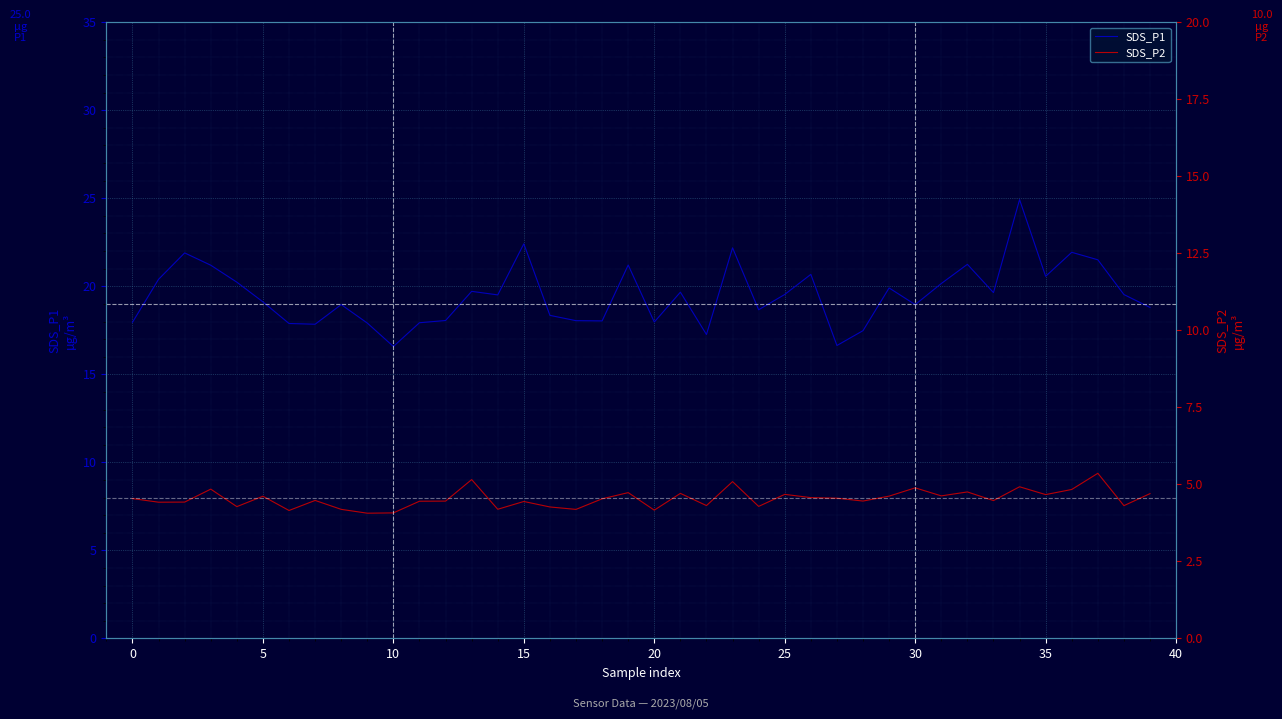

Is it true that SDS_P2 equals 11.0 at 35?

False